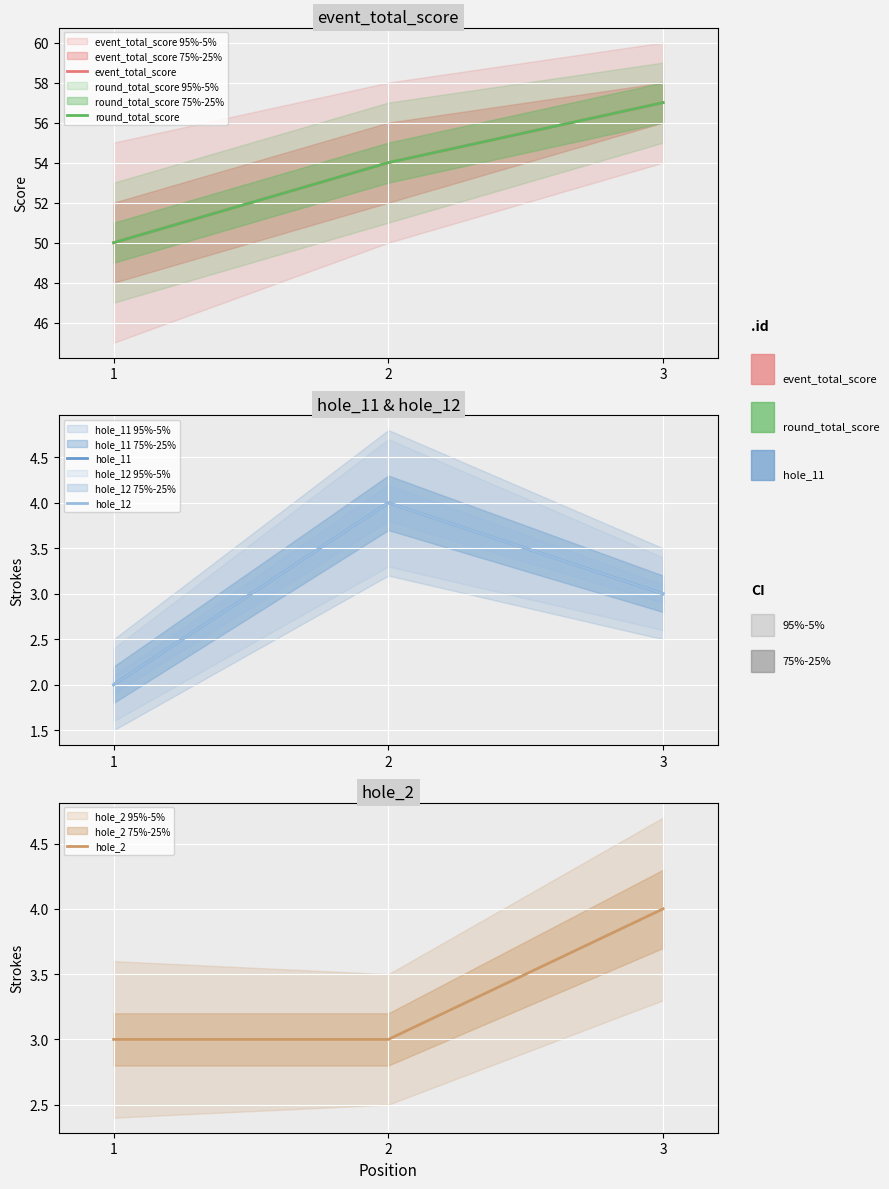

What is the value of the hole_2 point at the 3rd from the left?

4